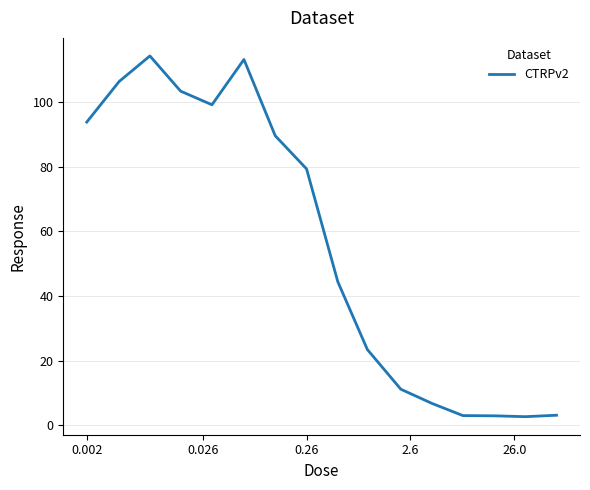

What is the smallest value displayed?

2.7